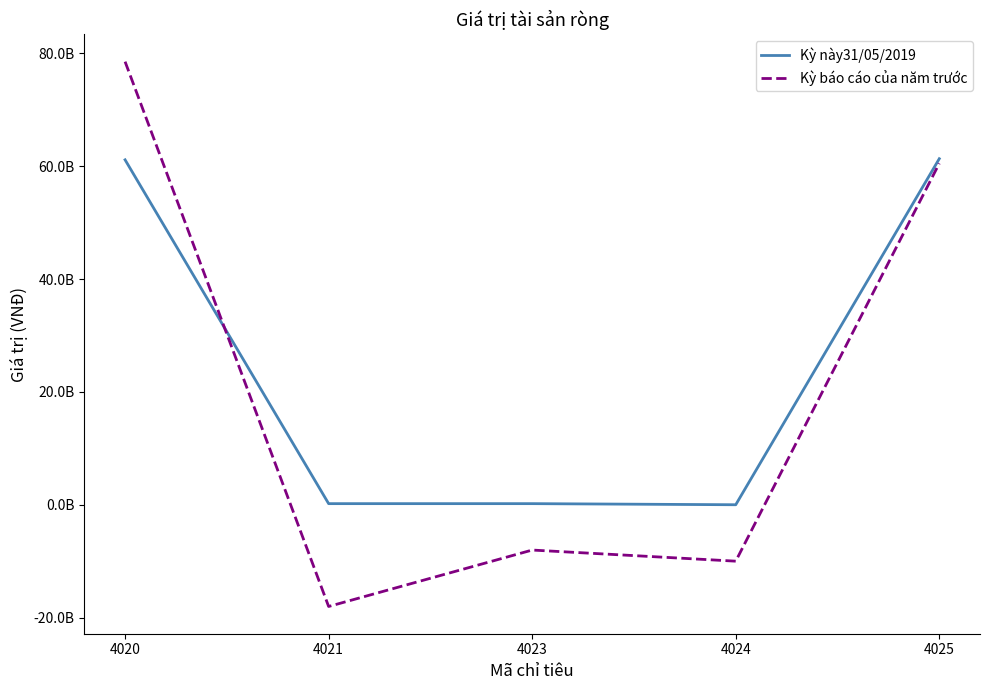

Reading left to right, list all the values displayed in this chart.

Kỳ này31/05/2019: 61125752768	195186260	195186260	0	61320939028
Kỳ báo cáo của năm trước: 78522714982	-18028597881	-8028597881	-10000000000	60494117101